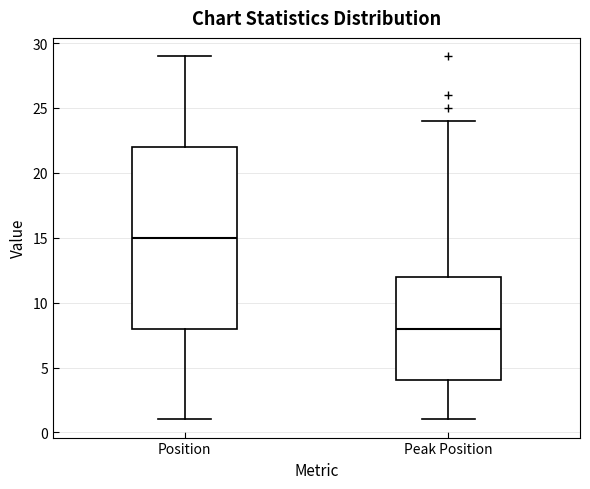

Reading left to right, transcribe this box plot: for each box, give where its median line is, the range the box spans, and where its two whiskers end, as read against the y-axis. The values are not printed on the chart, so give them approximately, as read against the axis.

Position: median 15, box 8 to 22, whiskers 1 to 29
Peak Position: median 8, box 4 to 12, whiskers 1 to 24